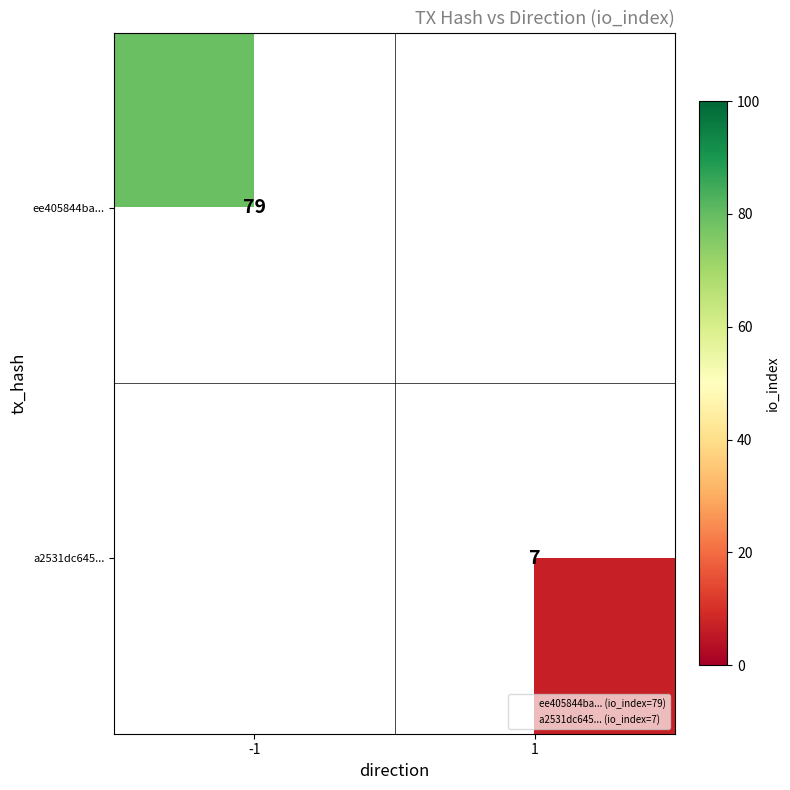

Is it true that ee405844ba... equals 103 at -1?

False